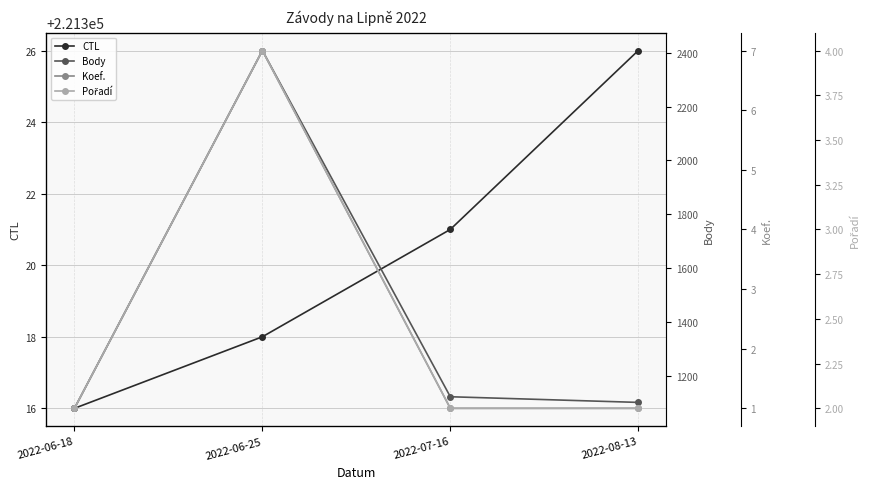

The value of Koef. at 2022-08-13 is 1. True or false?

True